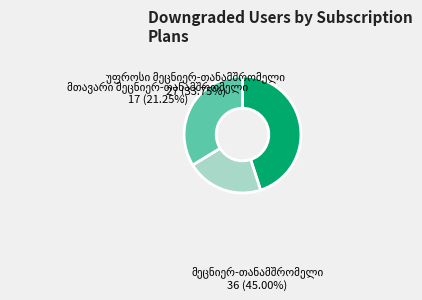

Is there any slice that represents more than half of the pie?

No